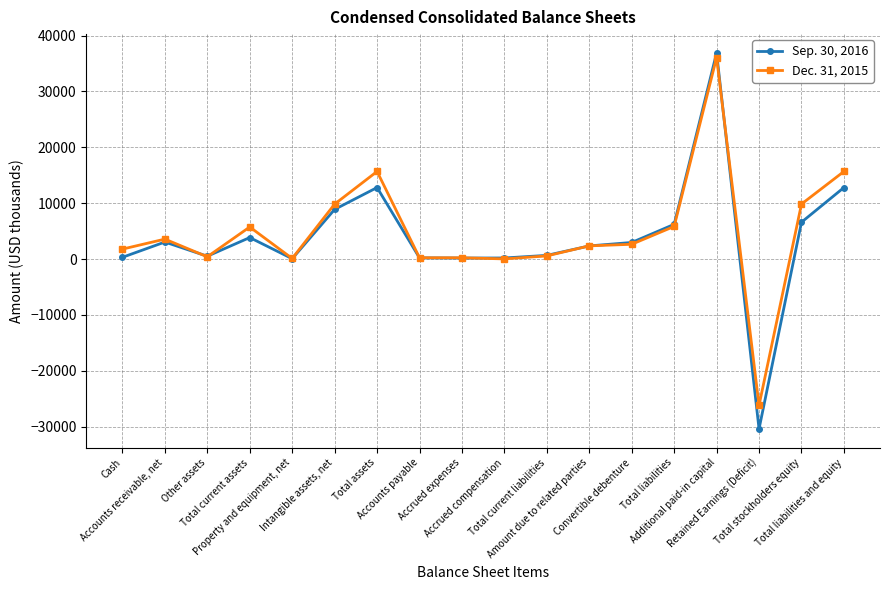

List the series in order of their overall mean, highest first.

Dec. 31, 2015, Sep. 30, 2016